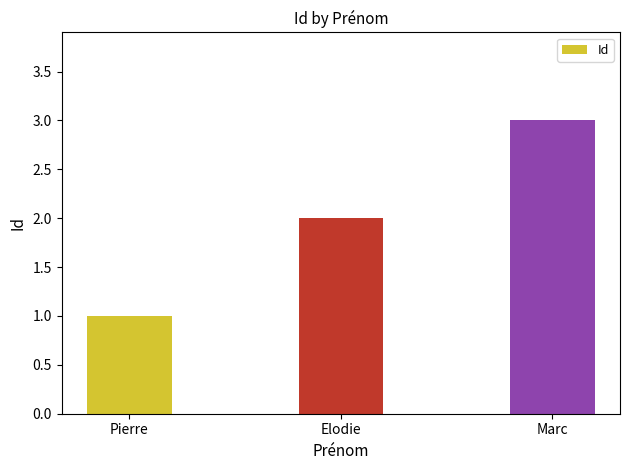

Rank the categories by value from highest to lowest.

Marc, Elodie, Pierre